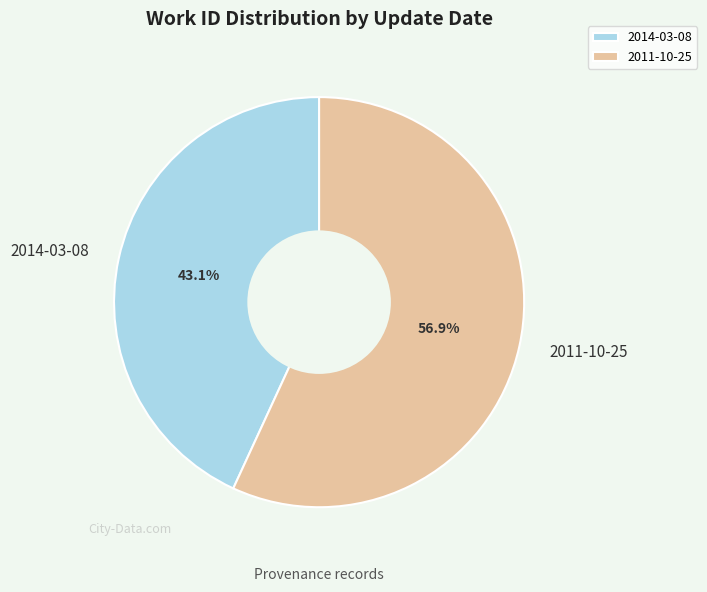

What is the largest slice in the pie chart?

2011-10-25